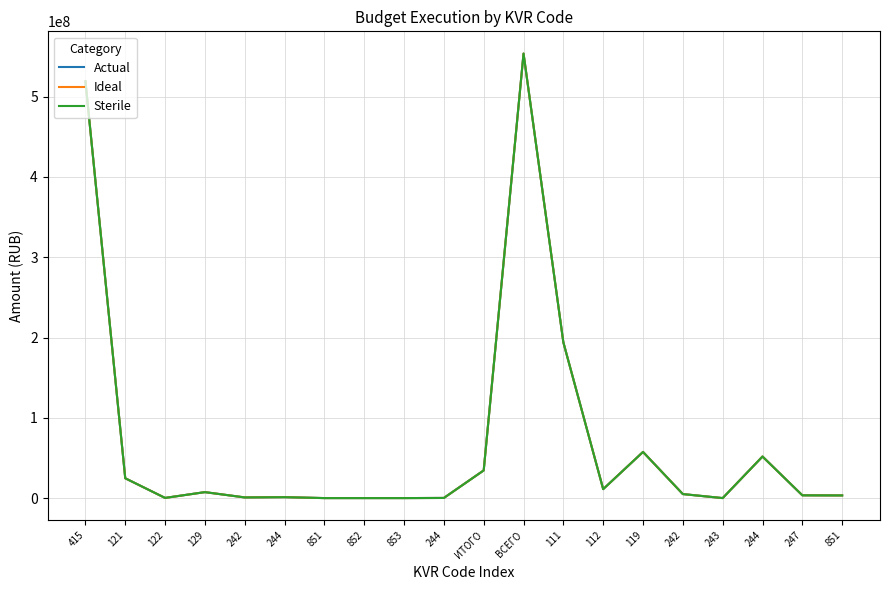

Does the chart have visible grid lines?

Yes